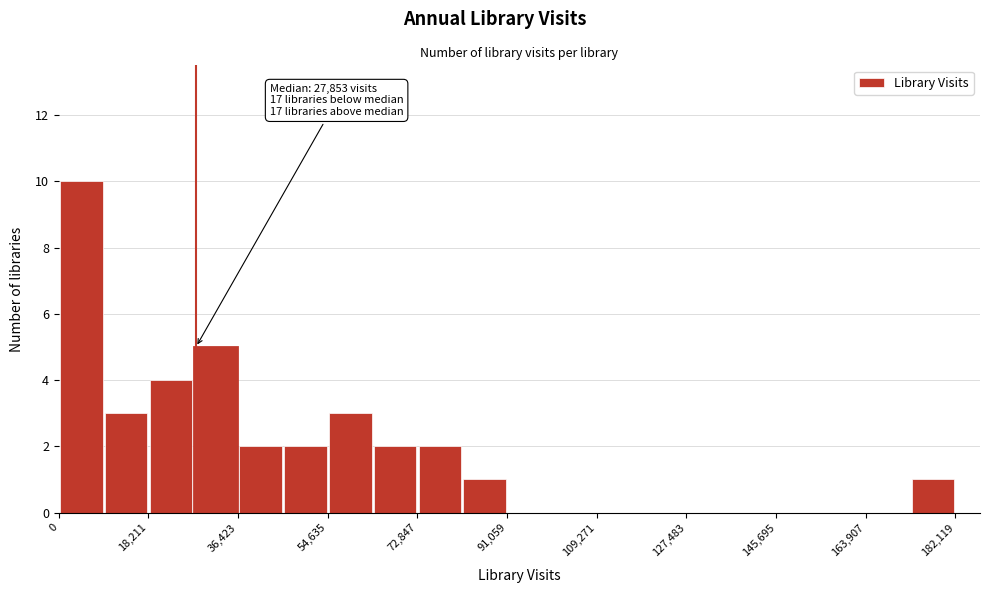

Over which range of the x-axis is the bar tallest?

0 to 10000